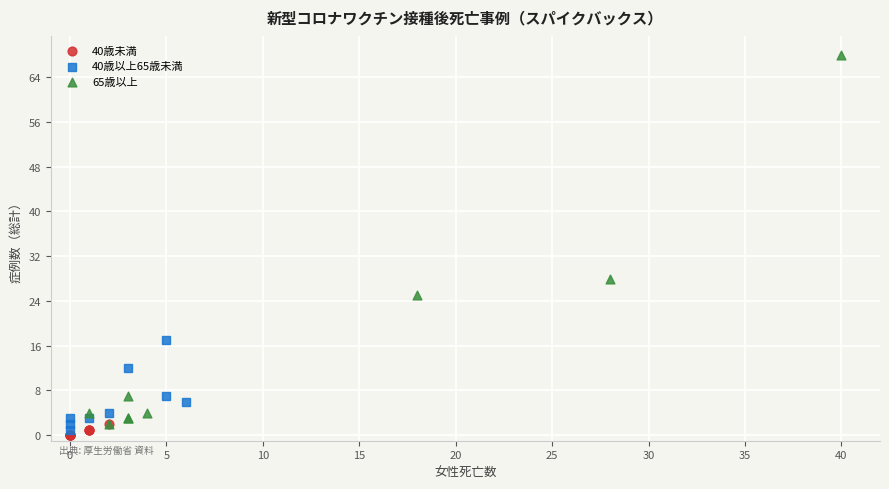

Which series contains the highest Y value?

65歳以上